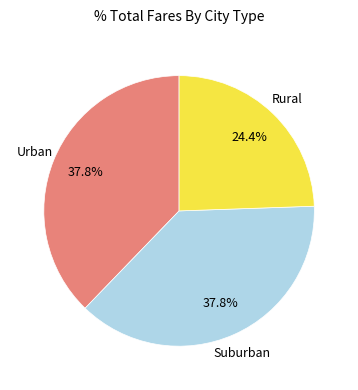

Is there a majority slice in this chart?

No